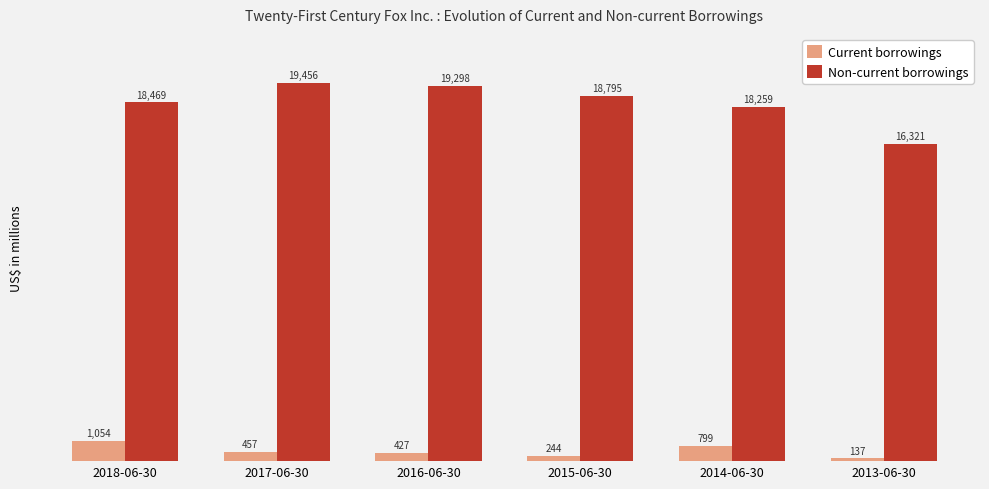

What is the value of the Current borrowings bar at the 1st from the left?

1054